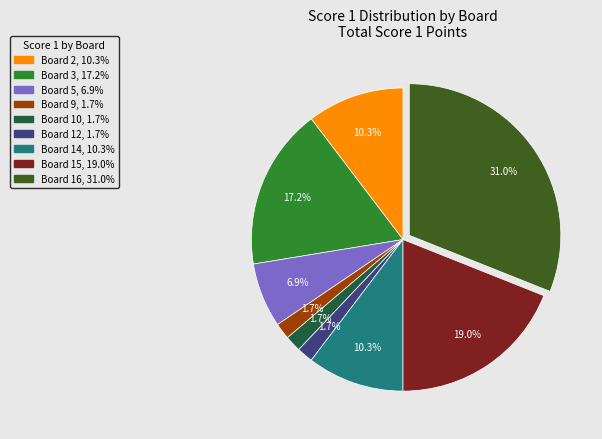

Is there any slice that represents more than half of the pie?

No